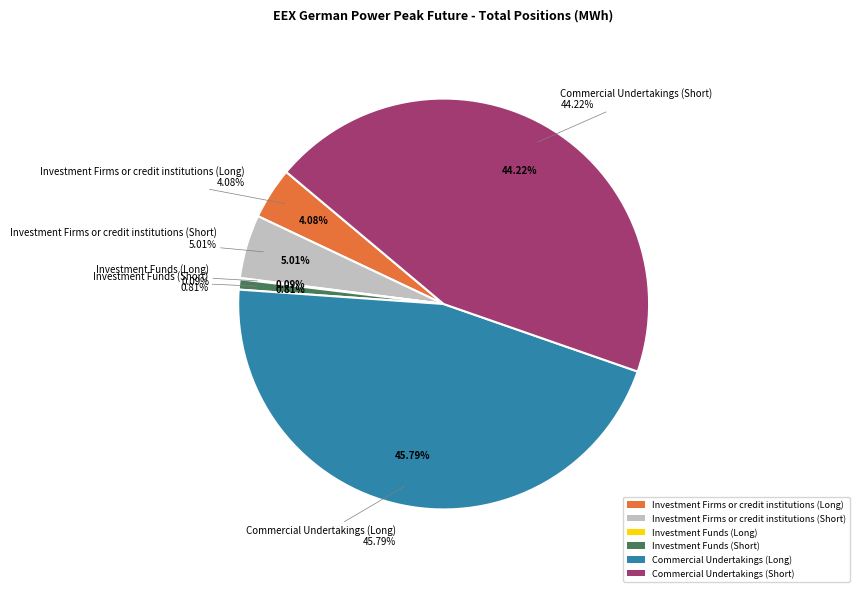

To the nearest percent, what is the difference between the Commercial Undertakings (Long) and Investment Funds (Long) slice percentages?

46%